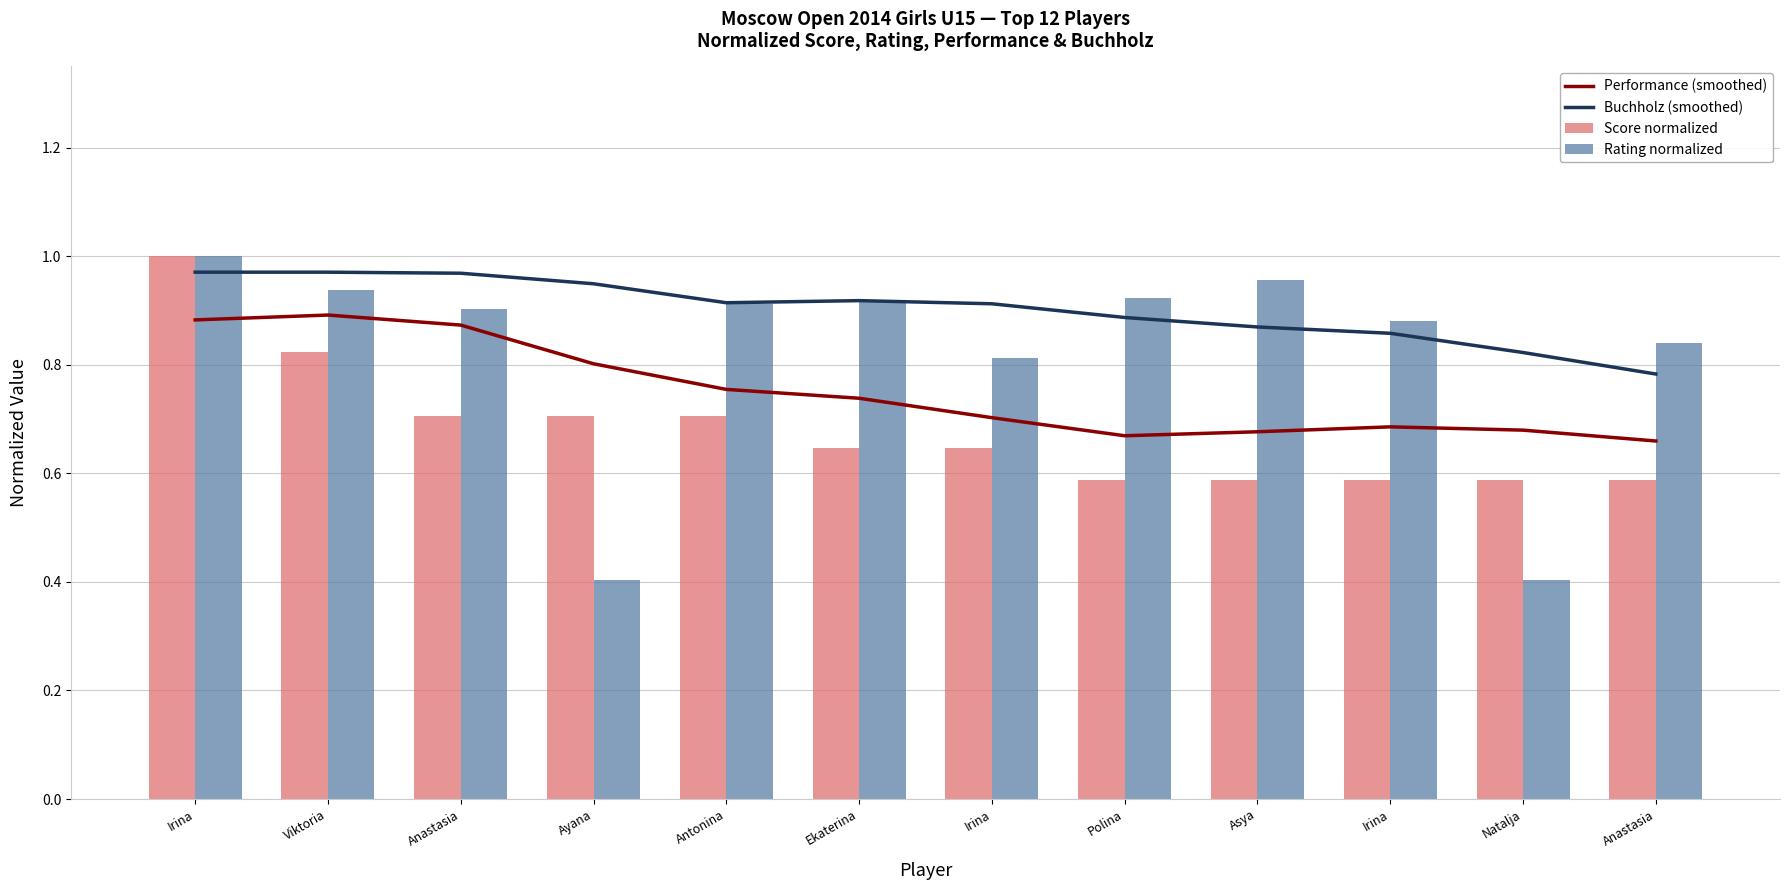

At which category is the sum across all series the highest?

Irina